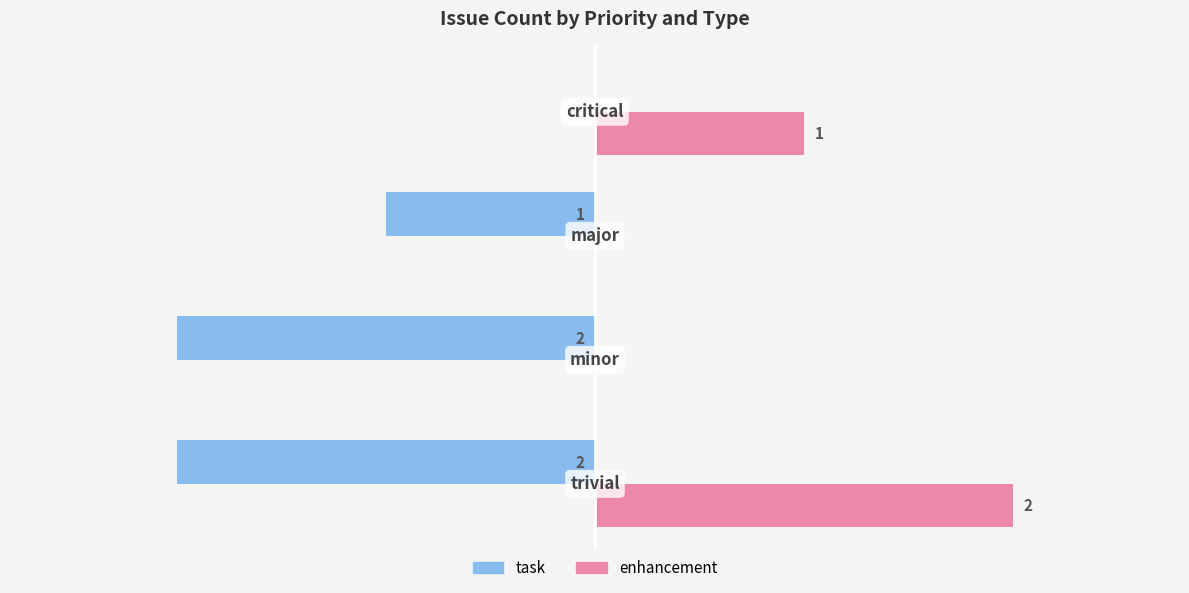

Which series has the largest total across all categories?

enhancement